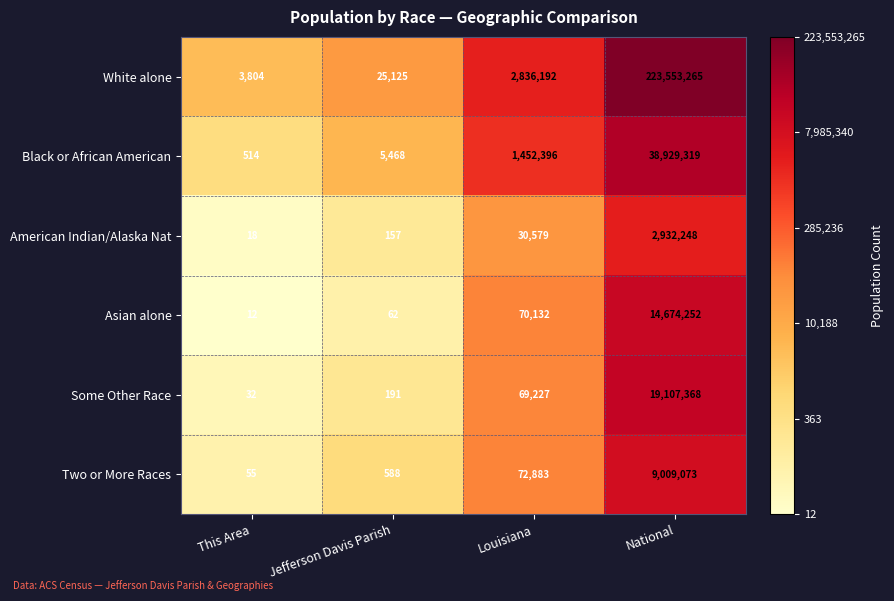

Reading right to left, what are all the values shown in this chart?

White alone: National=223553265	Louisiana=2836192	Jefferson Davis Parish=25125	This Area=3804
Black or African American: National=38929319	Louisiana=1452396	Jefferson Davis Parish=5468	This Area=514
American Indian/Alaska Nat: National=2932248	Louisiana=30579	Jefferson Davis Parish=157	This Area=18
Asian alone: National=14674252	Louisiana=70132	Jefferson Davis Parish=62	This Area=12
Some Other Race: National=19107368	Louisiana=69227	Jefferson Davis Parish=191	This Area=32
Two or More Races: National=9009073	Louisiana=72883	Jefferson Davis Parish=588	This Area=55